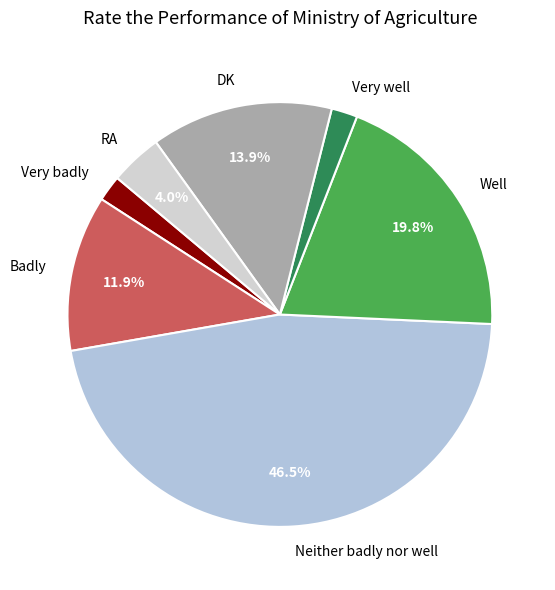

Combined, do Neither badly nor well and Badly account for over 50%?

Yes